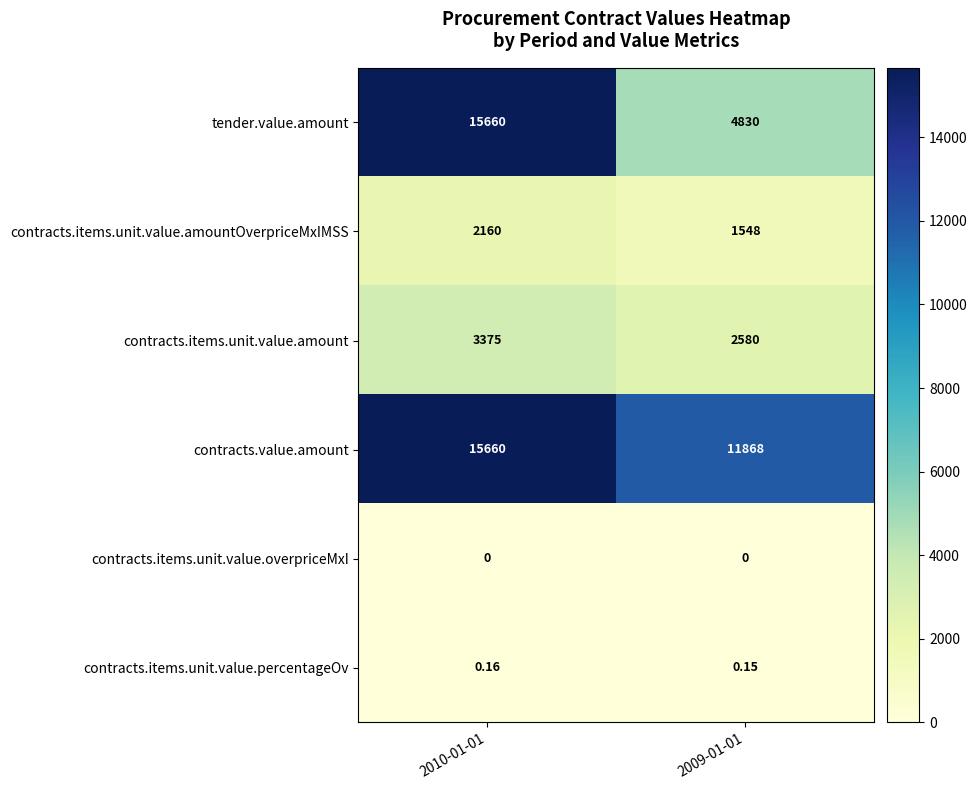

Which series changed the most between 2010-01-01 and 2009-01-01?

tender.value.amount